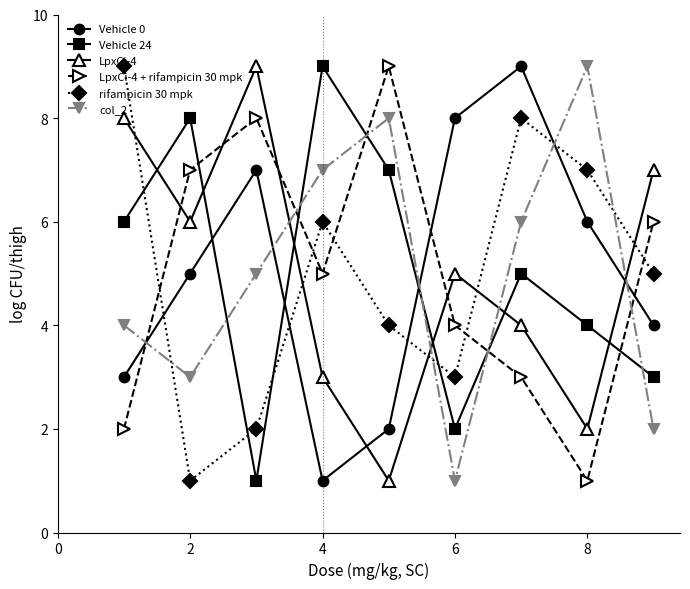

In rifampicin 30 mpk, how many points are lower than both neighbors (excluding endpoints)?

2